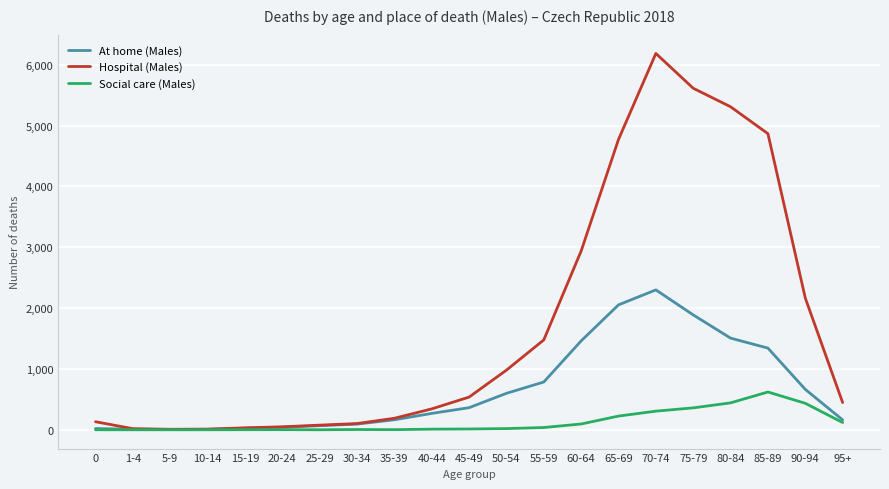

Rank the series by their average value, from highest to lowest.

Hospital (Males), At home (Males), Social care (Males)